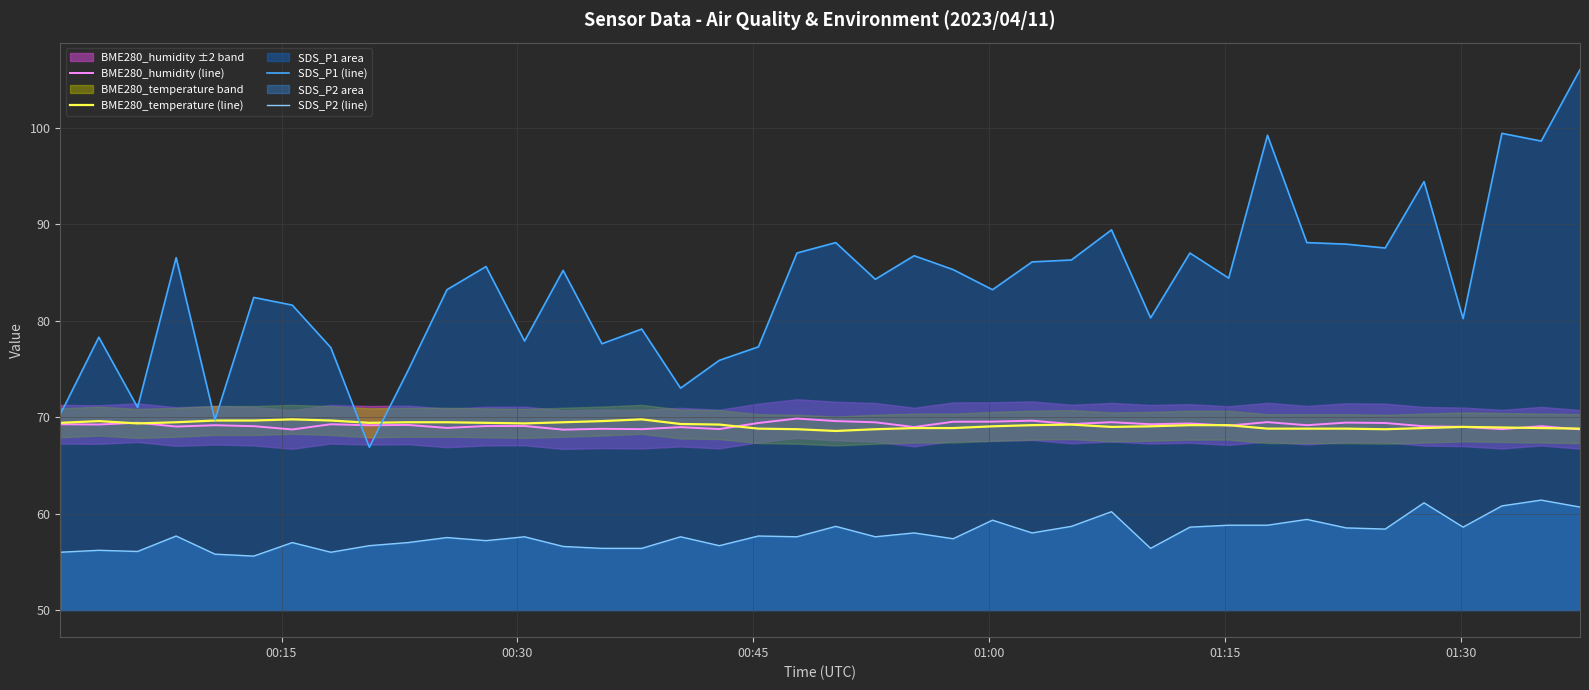

True or false: SDS_P2 (line) has more than 2 interior local peaks.

True